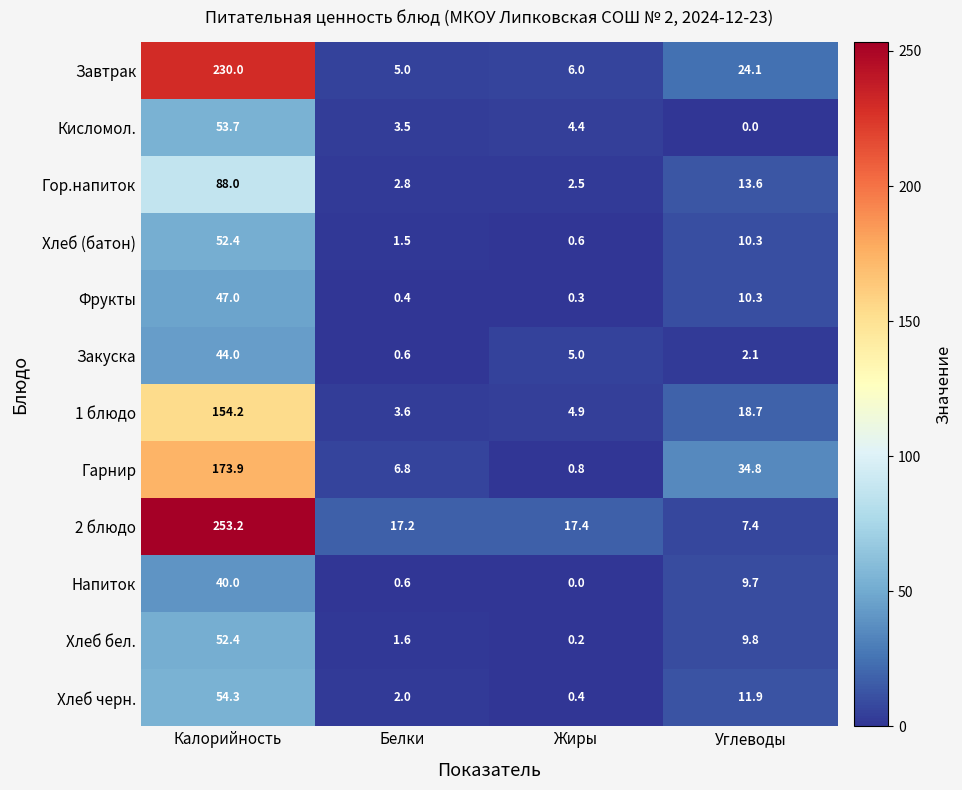

At which label does Закуска reach its minimum?

Белки